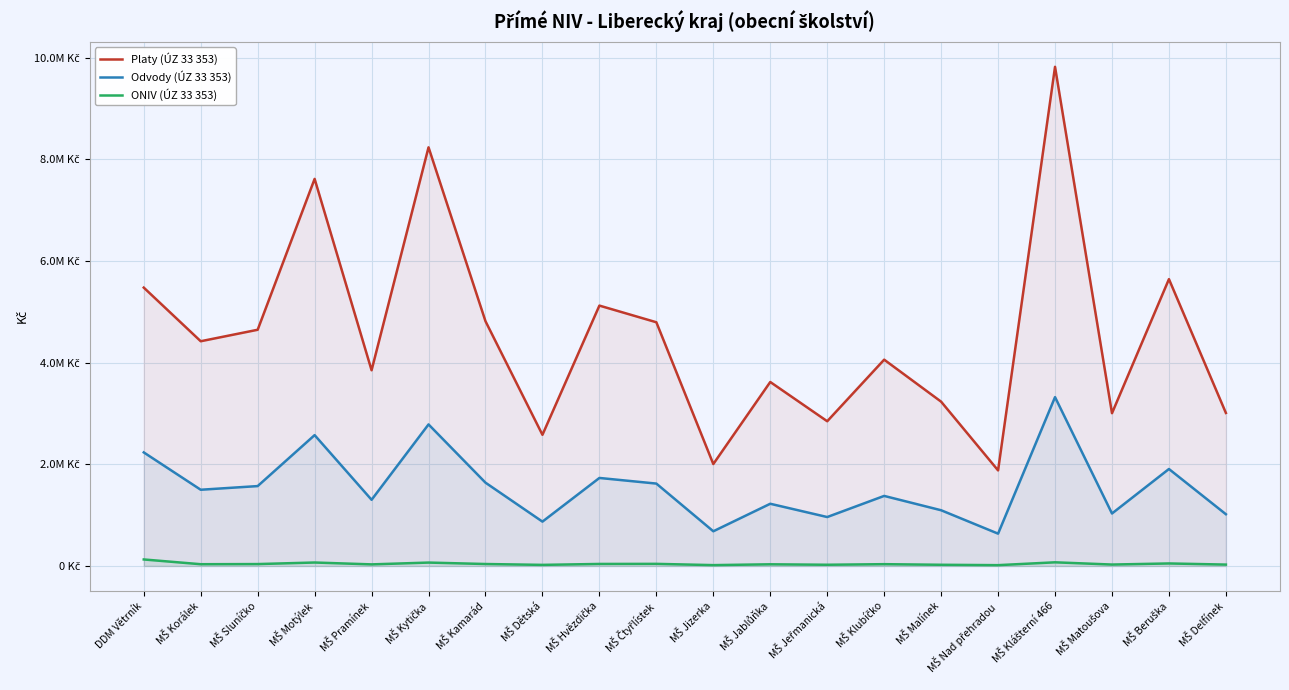

In Platy (ÚZ 33 353), how many points are higher than both neighbors (excluding endpoints)?

7